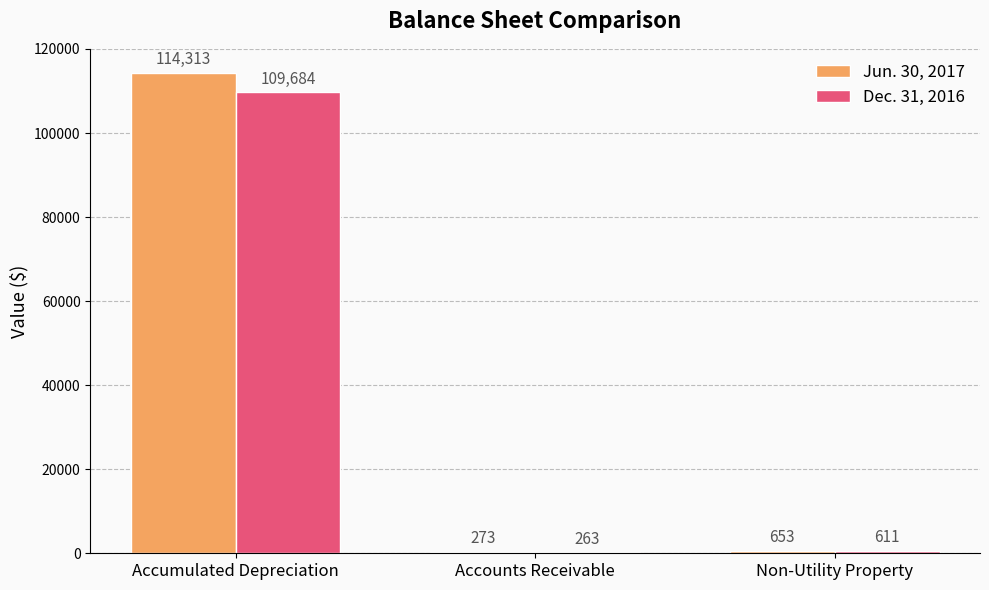

Reading left to right, list all the values displayed in this chart.

Jun. 30, 2017: 114313	273	653
Dec. 31, 2016: 109684	263	611